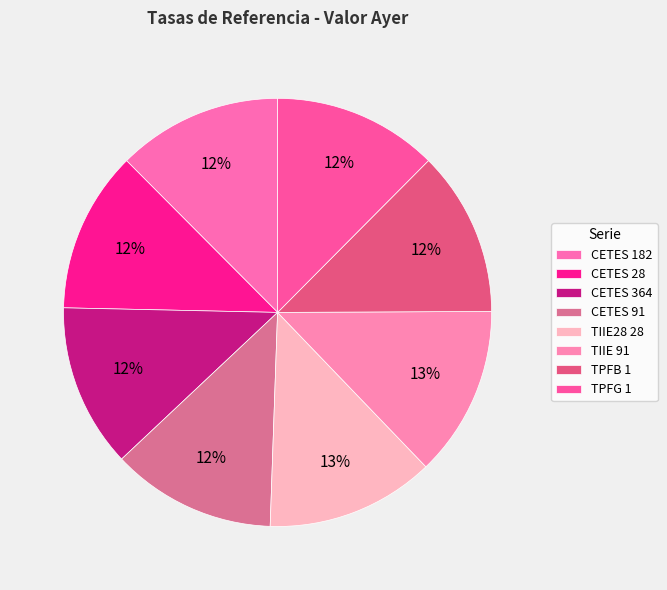

To the nearest percent, what percentage of the pie is TIIE28 28?

13%